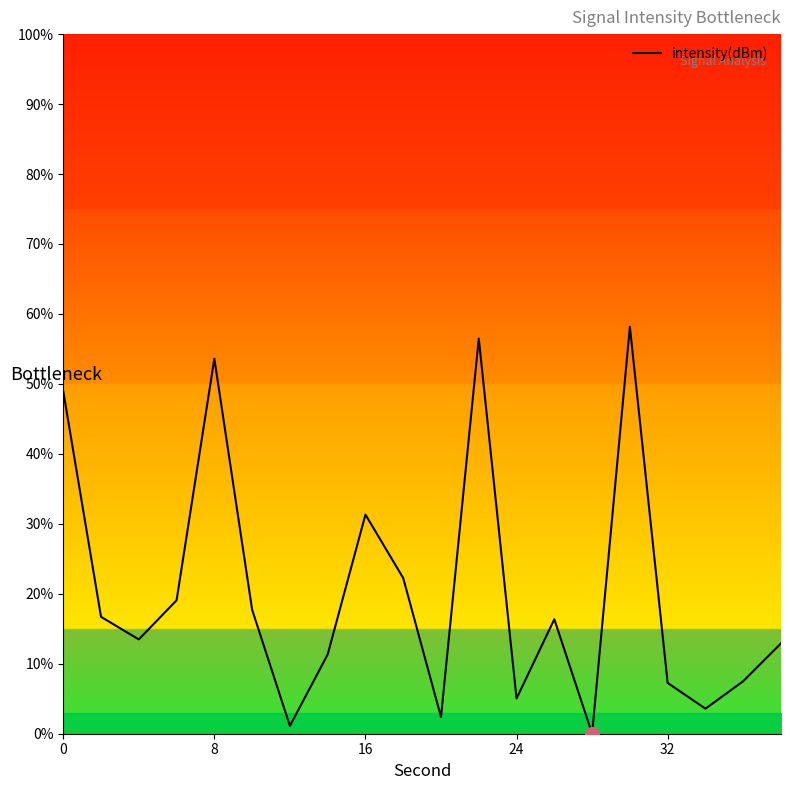

What is the average value?

20.3